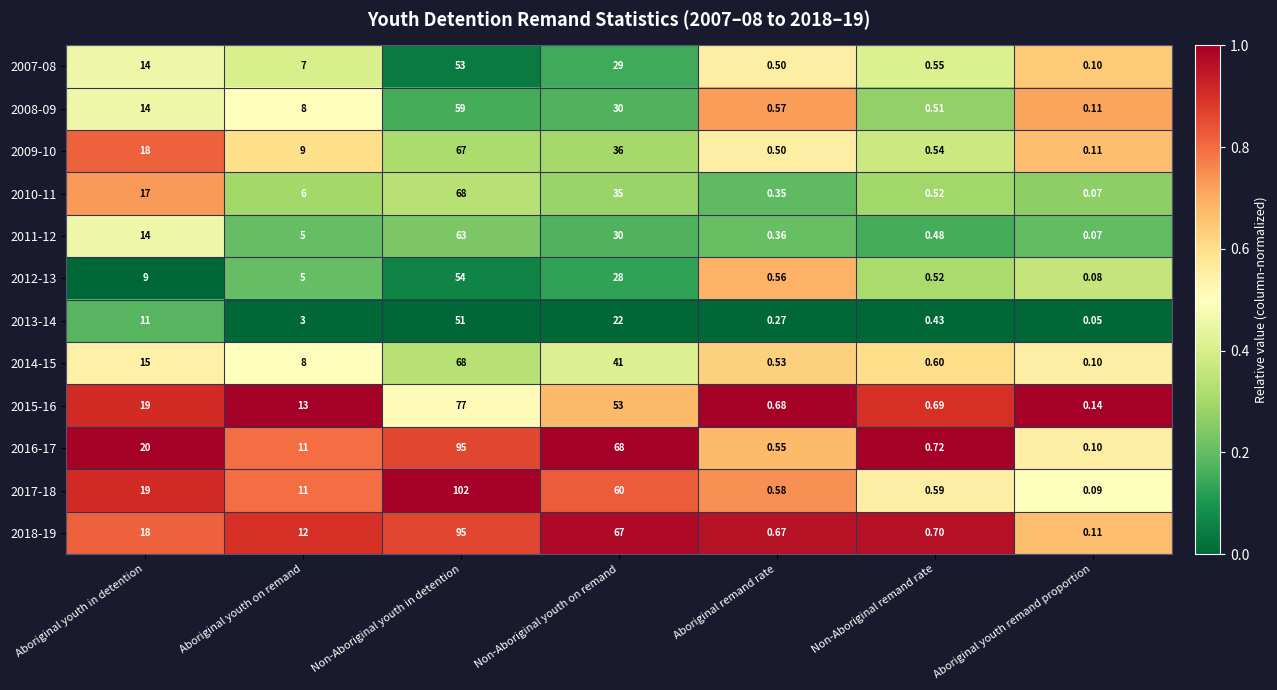

Is the value of 2016-17 at Aboriginal youth remand proportion greater than the value of 2018-19 at Non-Aboriginal remand rate?

No